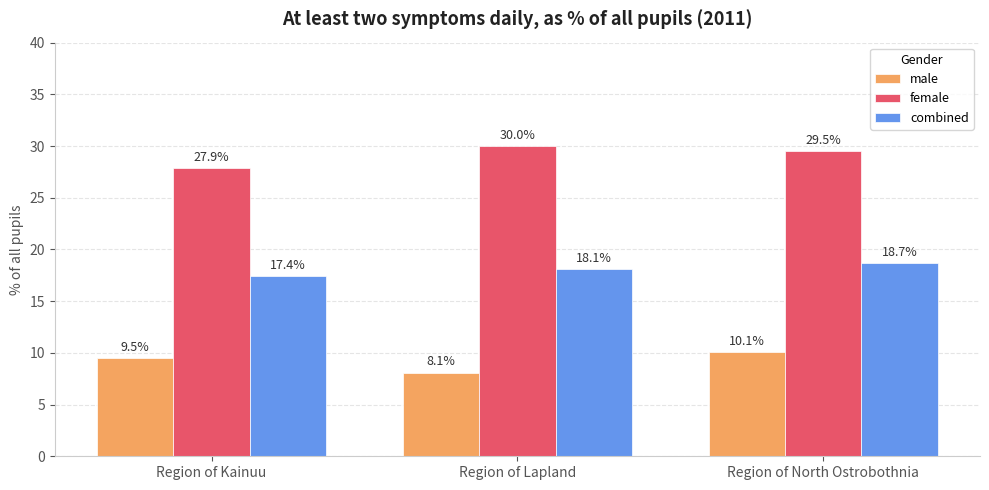

The value of male at Region of Lapland is 8.1. True or false?

True